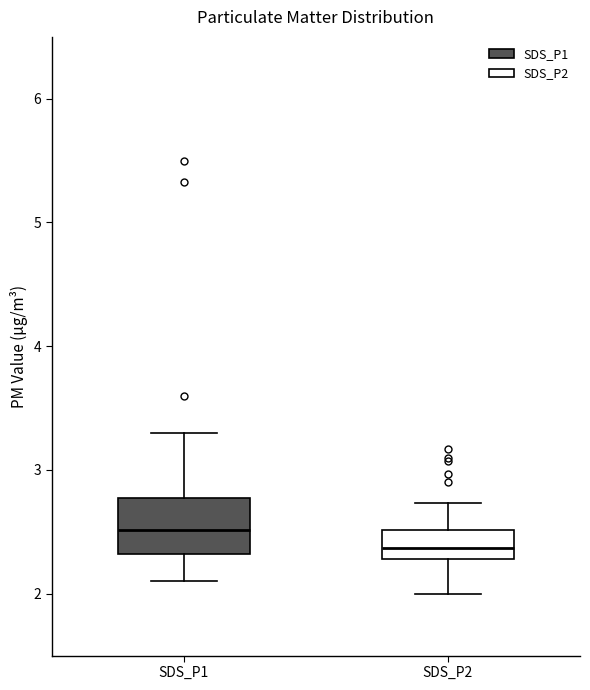

Reading left to right, read every box against the y-axis: the position of its median line, the range the box covers, and the ends of its whiskers. The values are not printed on the chart, so give them approximately, as read against the axis.

SDS_P1: median 2.5, box 2.3 to 2.8, whiskers 2.1 to 3.3
SDS_P2: median 2.4, box 2.3 to 2.5, whiskers 2.0 to 2.7